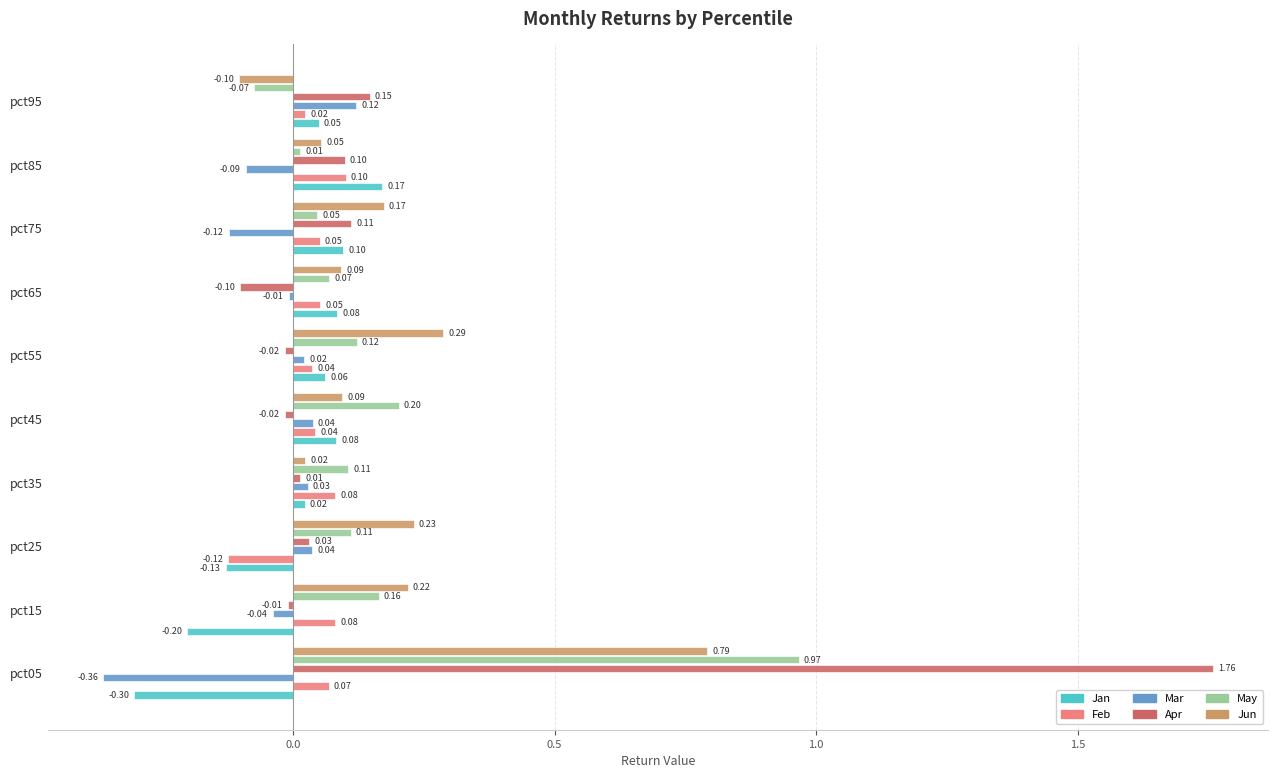

Which label corresponds to the largest value in the chart?

pct05